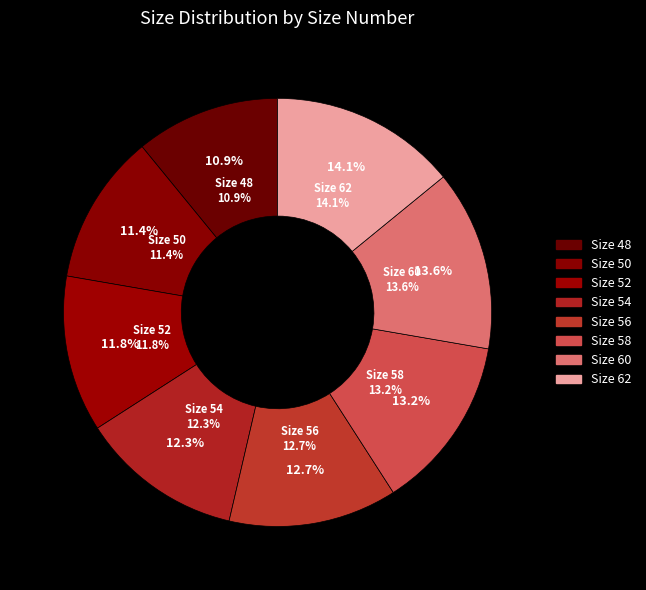

To the nearest percent, what percentage of the pie is 62?

14%